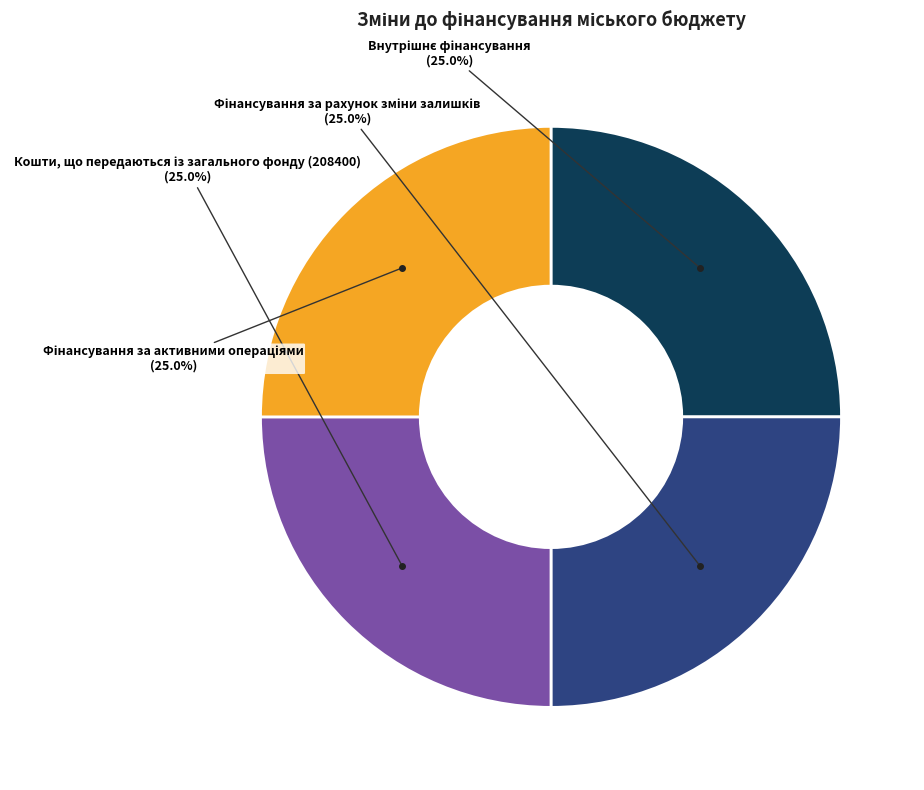

Does any single category account for the majority?

No